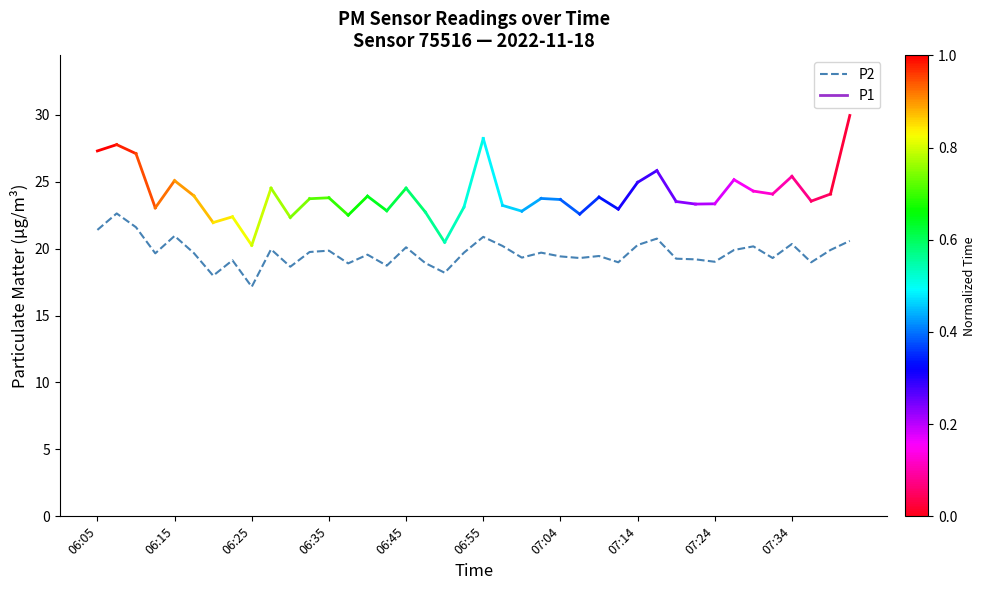

What is the maximum value shown in the chart?

22.6